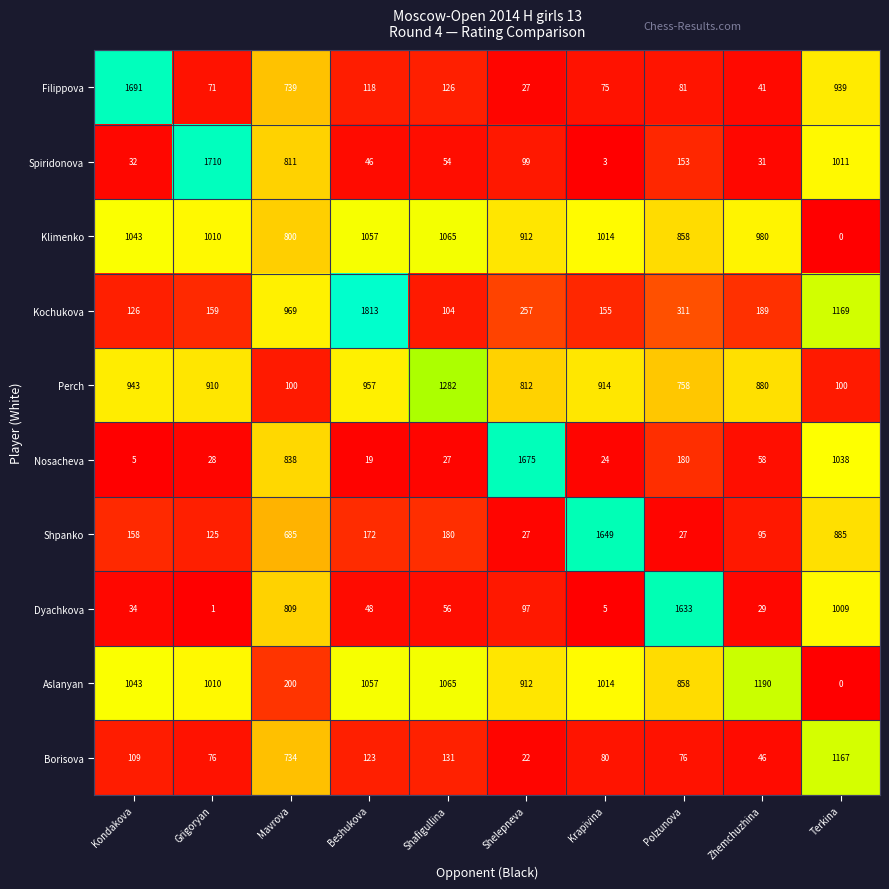

Where is Aslanyan nearest to the value 595?

Polzunova